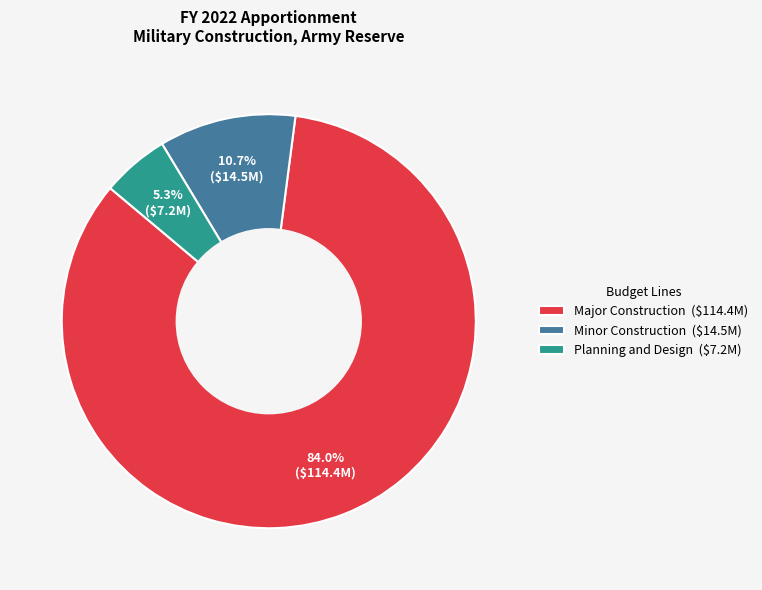

To the nearest percent, what is the average slice percentage?

33%